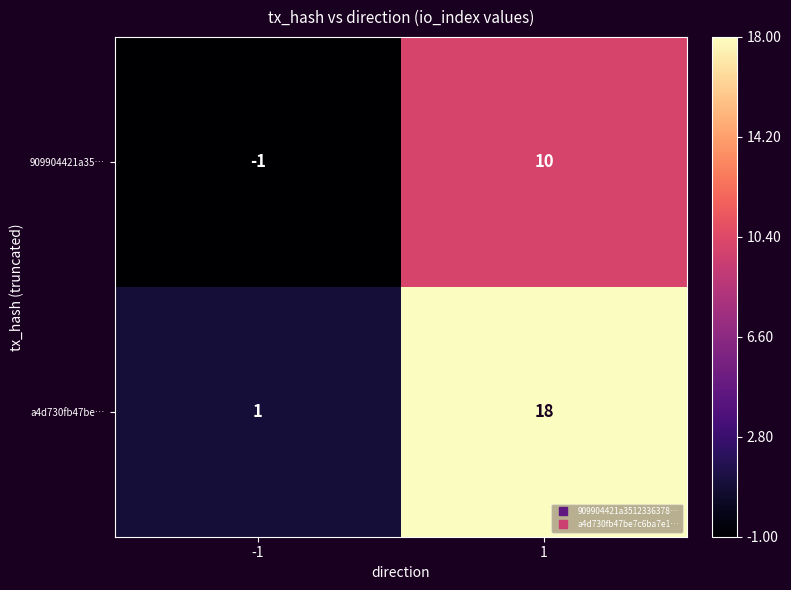

At which category is the sum across all series the highest?

1